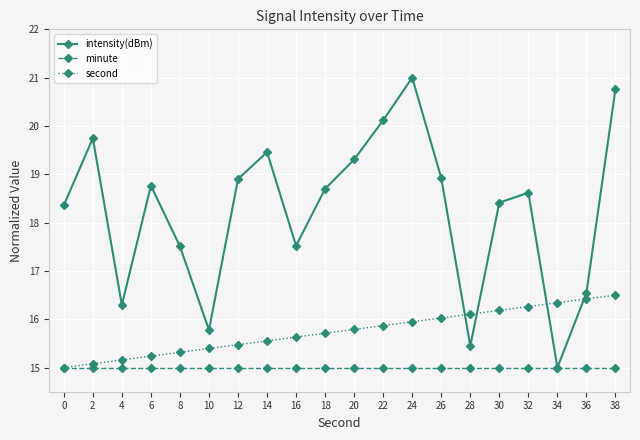

How many times do second and intensity(dBm) cross each other?

4